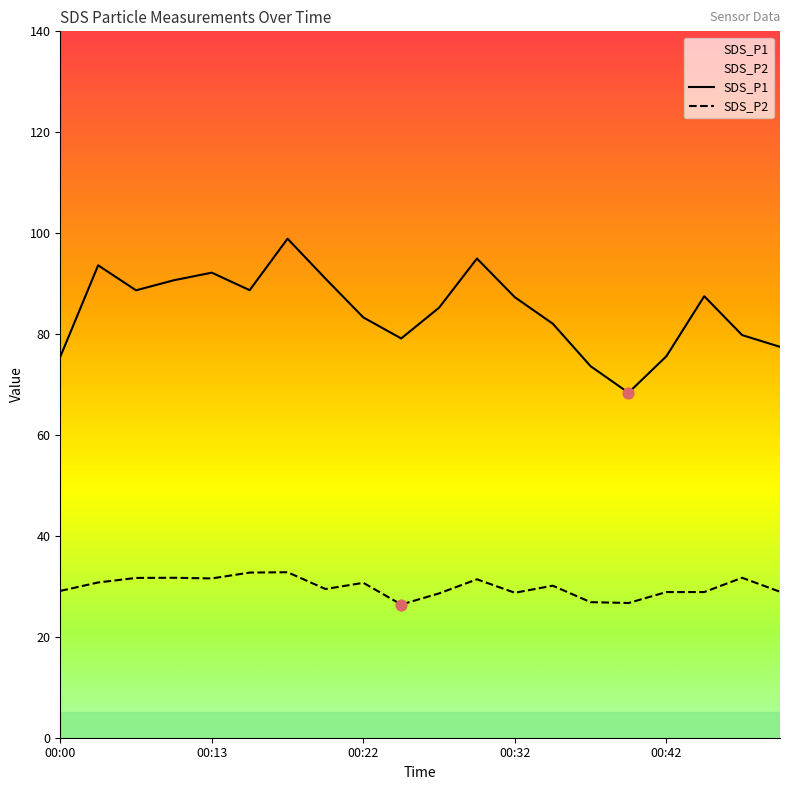

What is the total value across all series at 00:15?

121.4